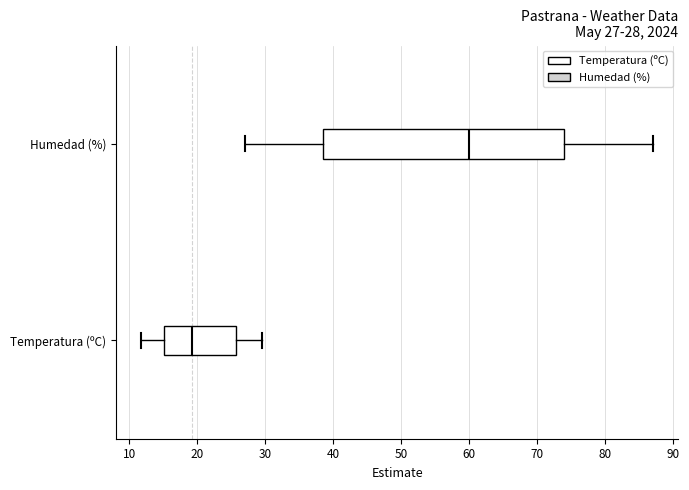

Which box's median line is the furthest to the left?

Temperatura (ºC)